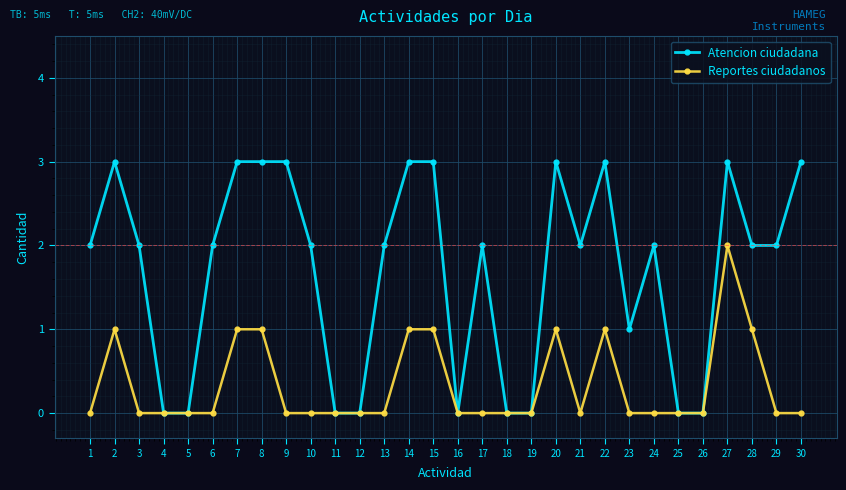

Where is the first local maximum for Atencion ciudadana?

2